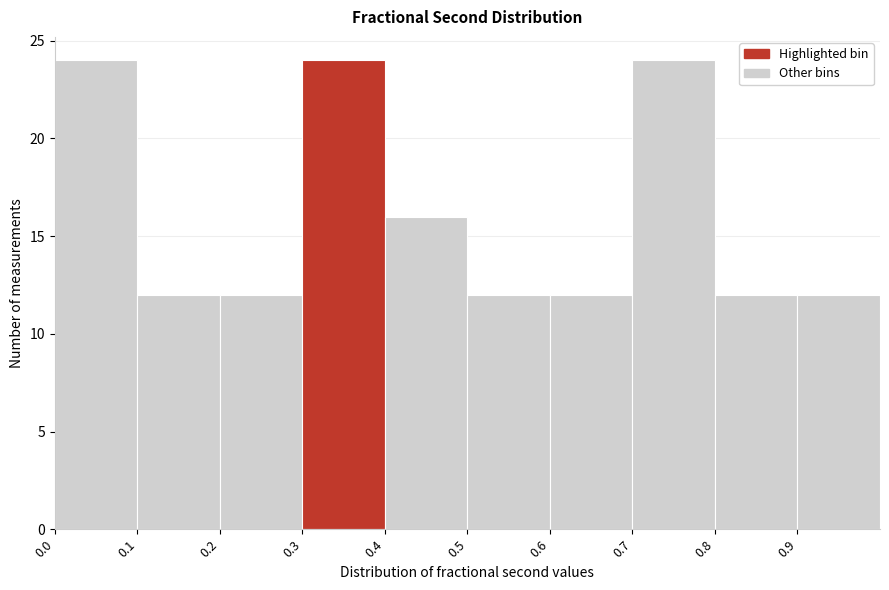

Reading left to right, list every bar in this chart as the range it spans on the x-axis followed by its height. The values are not printed on the chart, so give them approximately, as read against the axis.

0.0 to 0.1: 24
0.1 to 0.2: 12
0.2 to 0.3: 12
0.3 to 0.4: 24
0.4 to 0.5: 16
0.5 to 0.6: 12
0.6 to 0.7: 12
0.7 to 0.8: 24
0.8 to 0.9: 12
0.9 to 1.0: 12